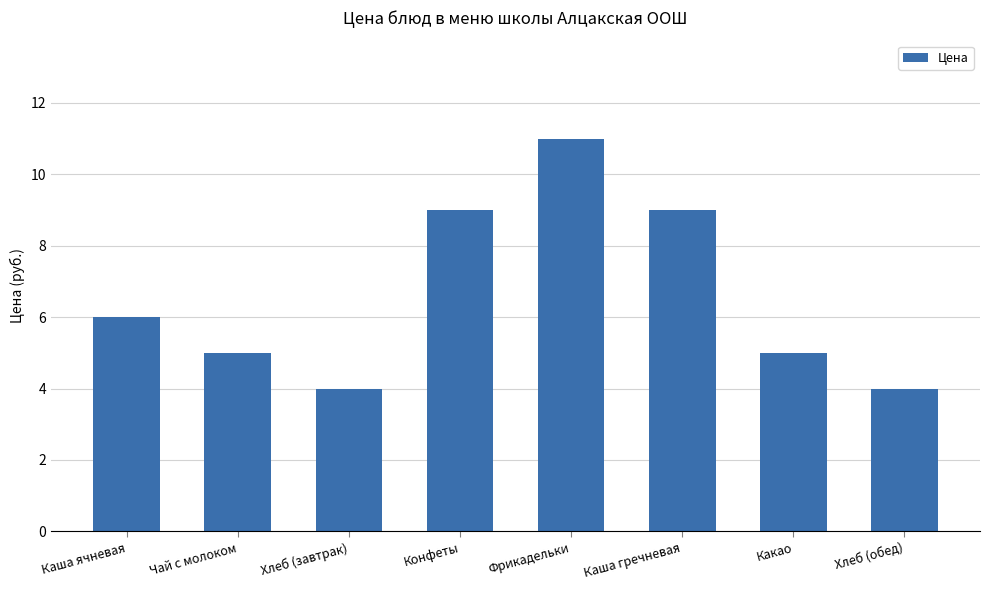

Reading left to right, transcribe all the data shown in this chart.

6	5	4	9	11	9	5	4